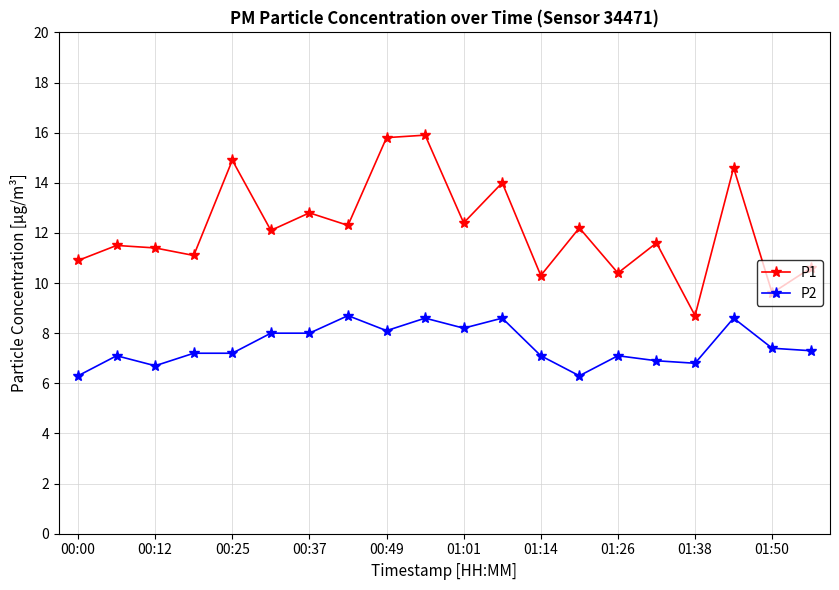

True or false: P2 and P1 intersect in this chart.

False